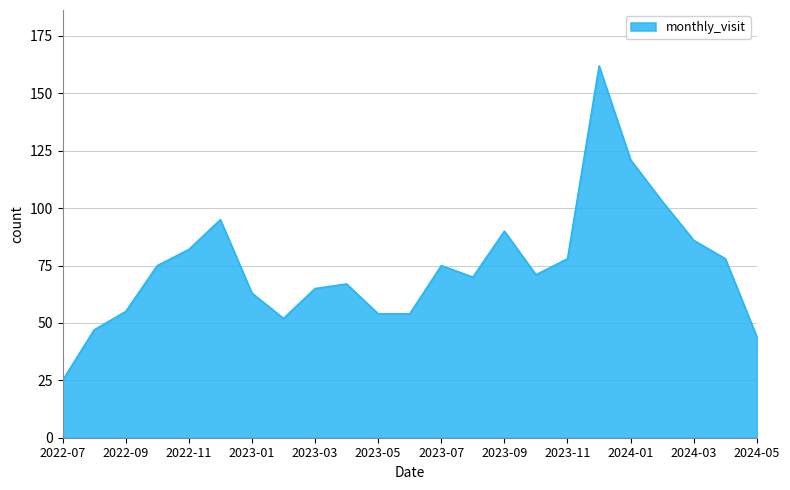

What is the difference between the maximum and minimum values?

137